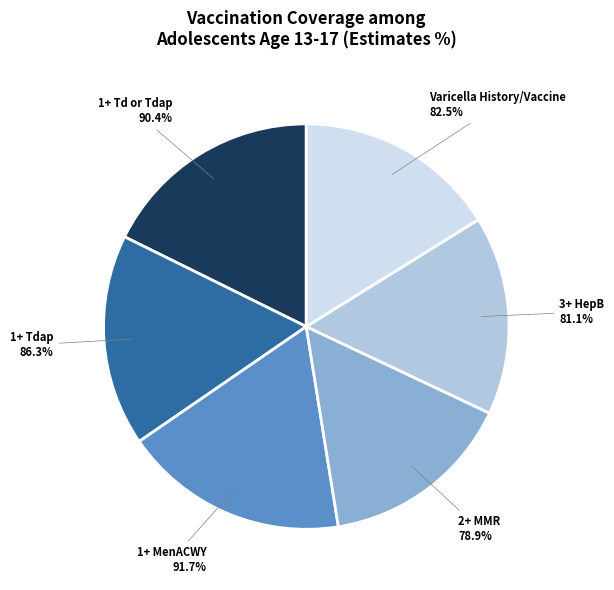

Rank the categories by value from lowest to highest.

2+ MMR
78.9%, 3+ HepB
81.1%, Varicella
History/Vaccine
82.5%, 1+ Tdap
86.3%, 1+ Td or Tdap
90.4%, 1+ MenACWY
91.7%